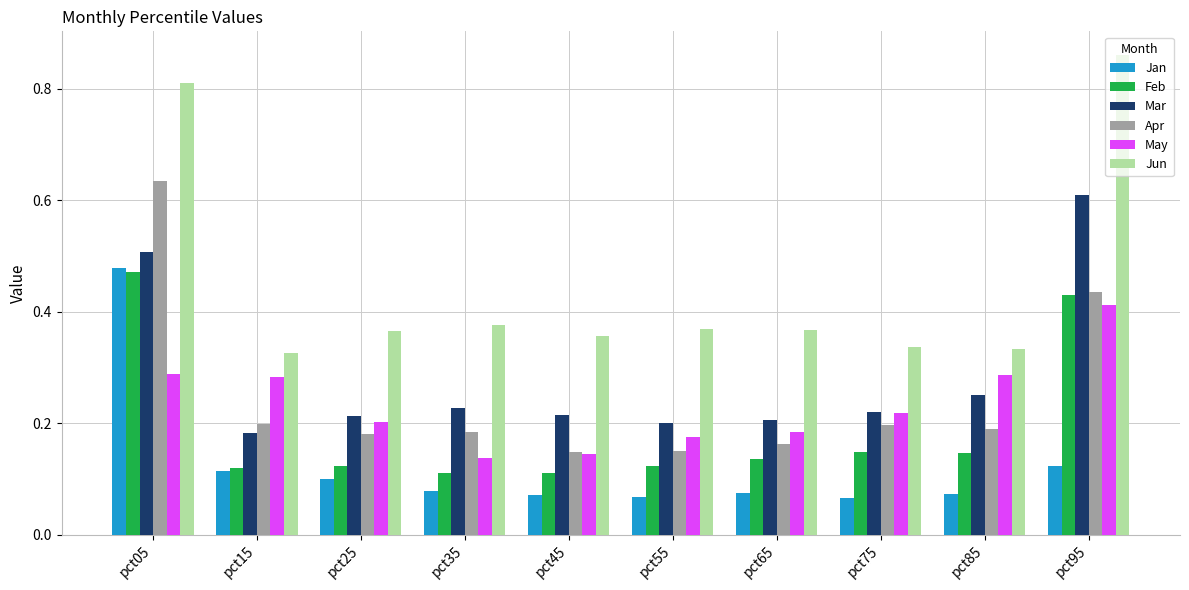

Which series has the largest range (max minus min)?

Jun